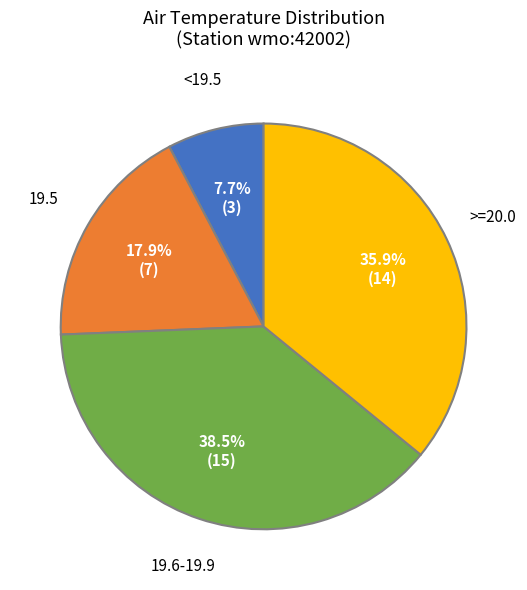

How many segments does this pie chart have?

4